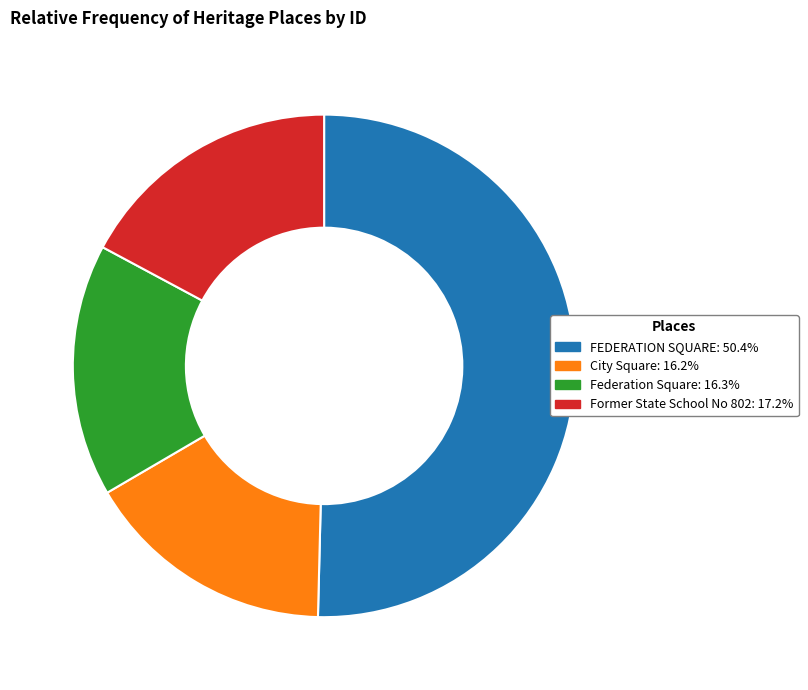

Combined, do City Square: 16.2% and FEDERATION SQUARE: 50.4% account for over 50%?

Yes